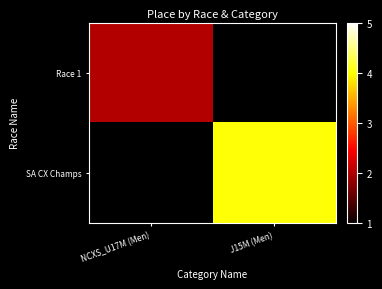

How many series are shown in this chart?

2